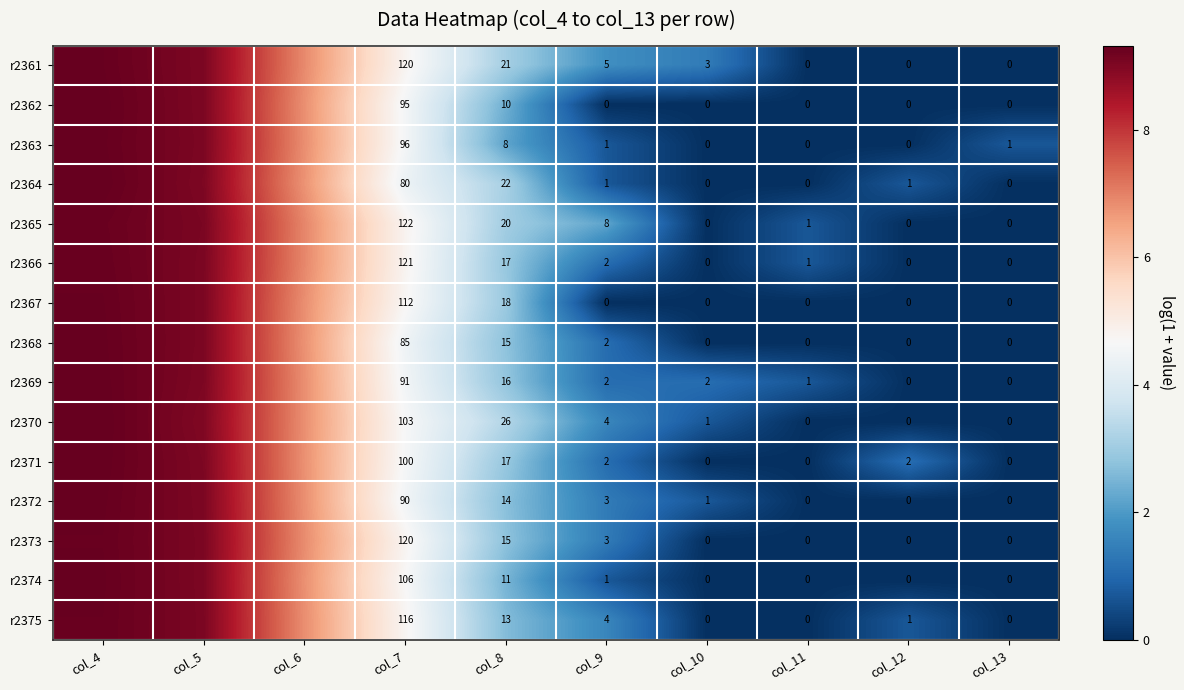

Is the value of r2371 at col_13 greater than the value of r2369 at col_8?

No